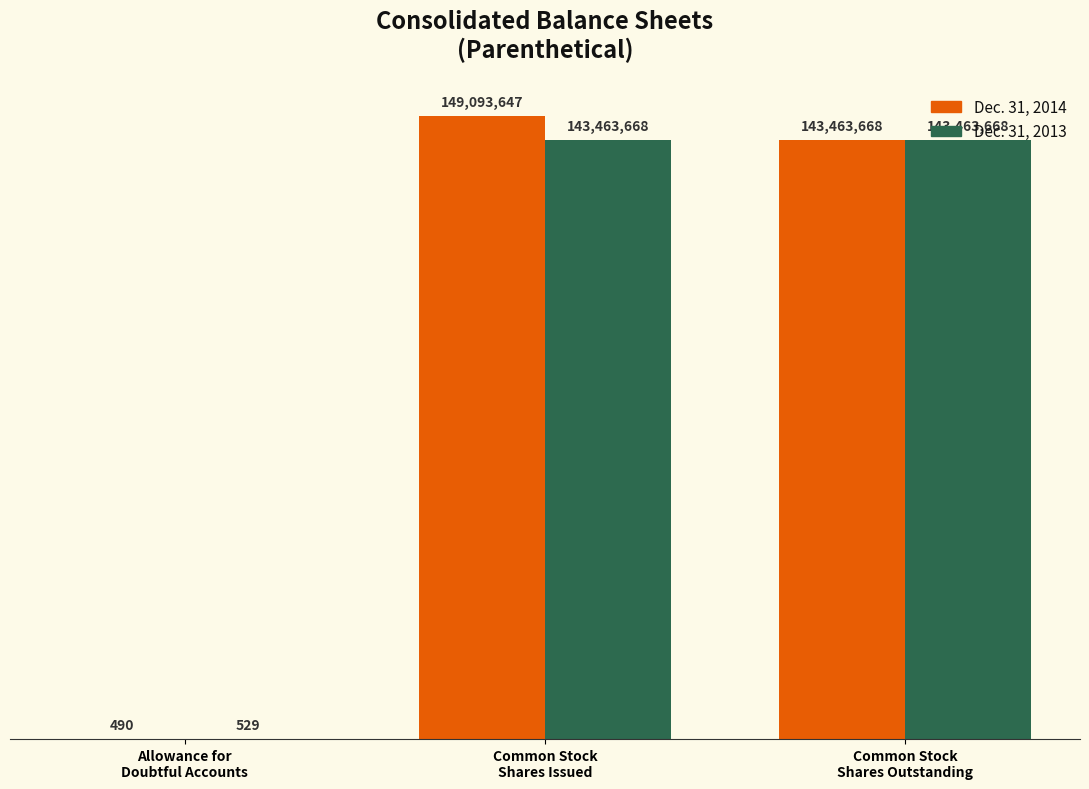

Is the value of Dec. 31, 2013 at Common Stock
Shares Issued greater than the value of Dec. 31, 2014 at Common Stock
Shares Outstanding?

No